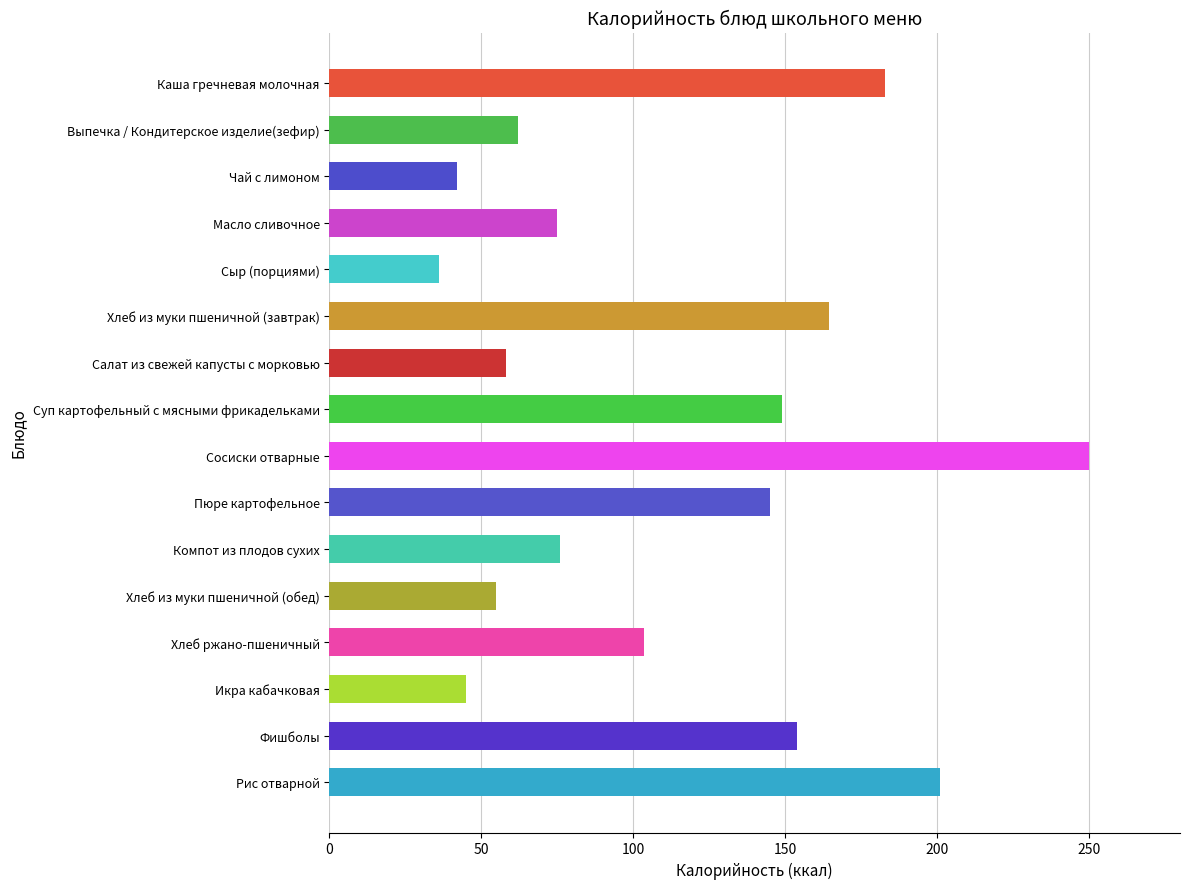

Are the bars grouped side by side (vs. stacked)?

No